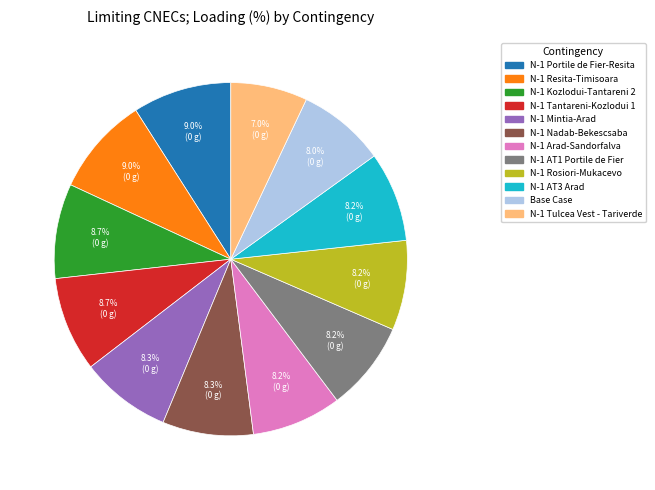

What percentage is the N-1 AT3 Arad slice, to the nearest percent?

8%